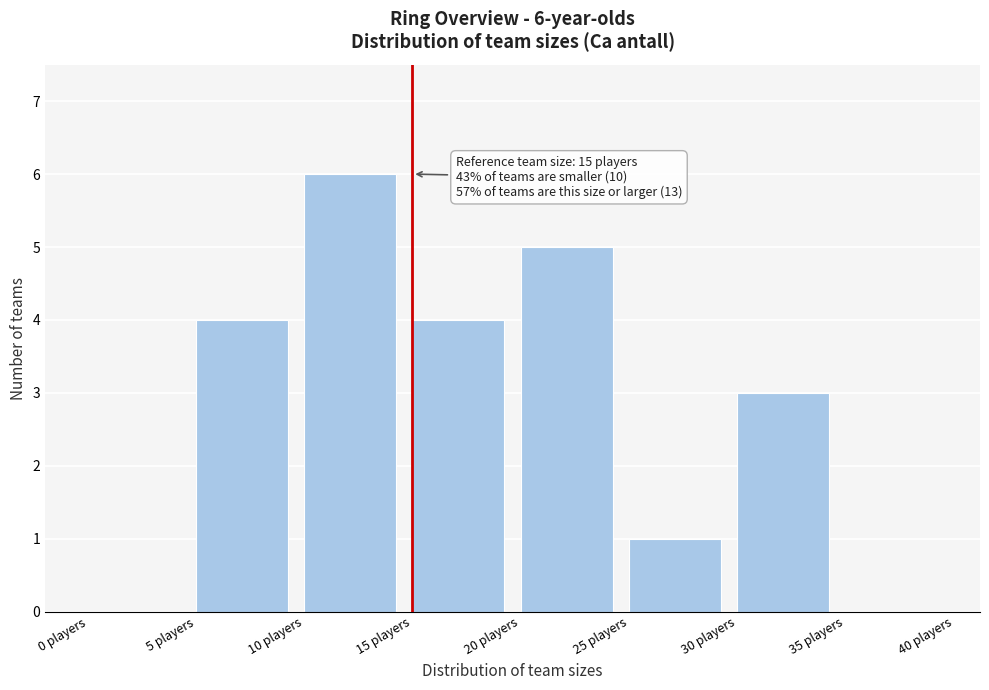

Which range on the x-axis has the tallest bar?

10 to 15